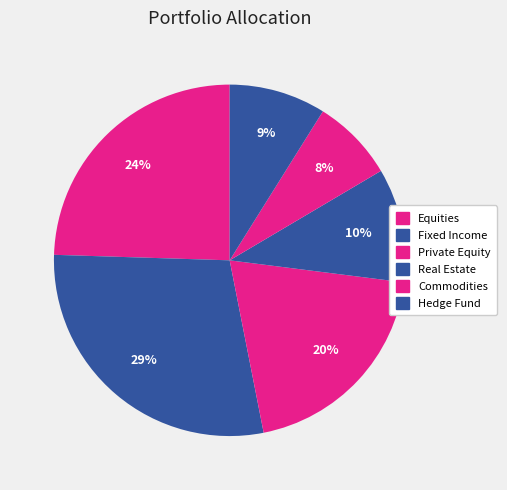

Which category has the smallest portion of the pie?

Commodities